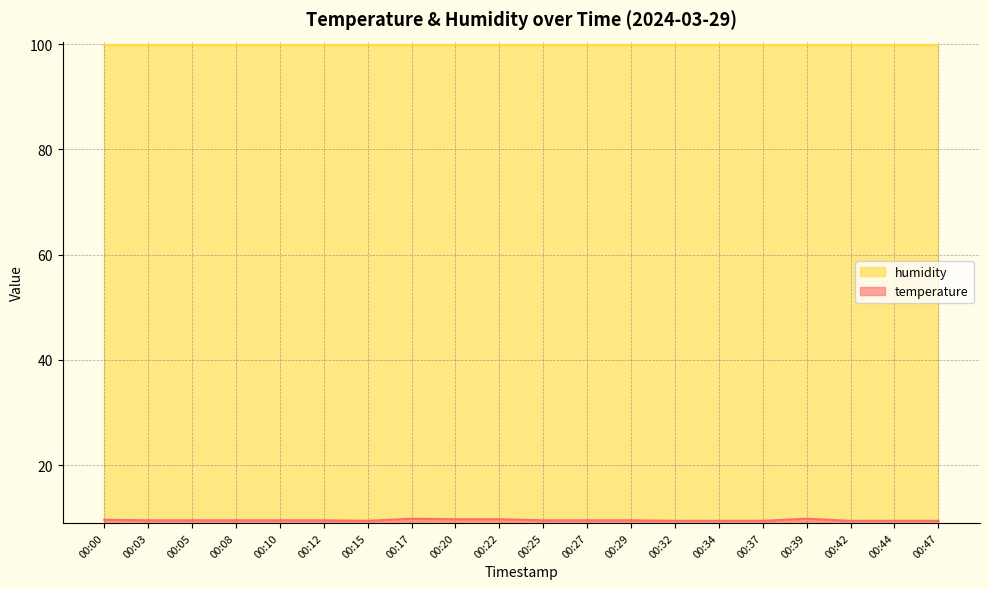

Does the chart have visible grid lines?

Yes